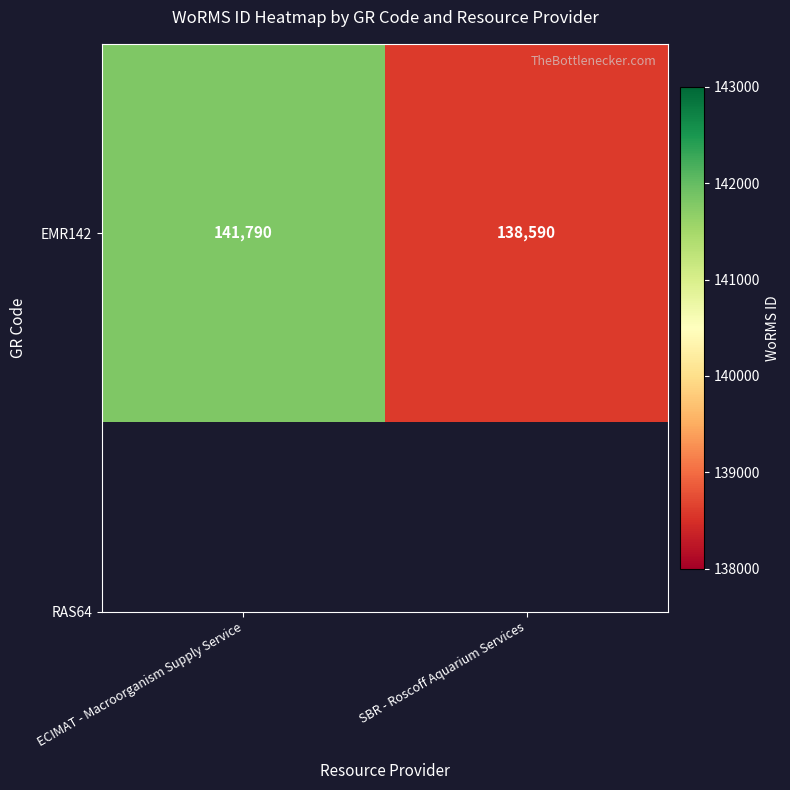

Count the number of categories in the chart.

2